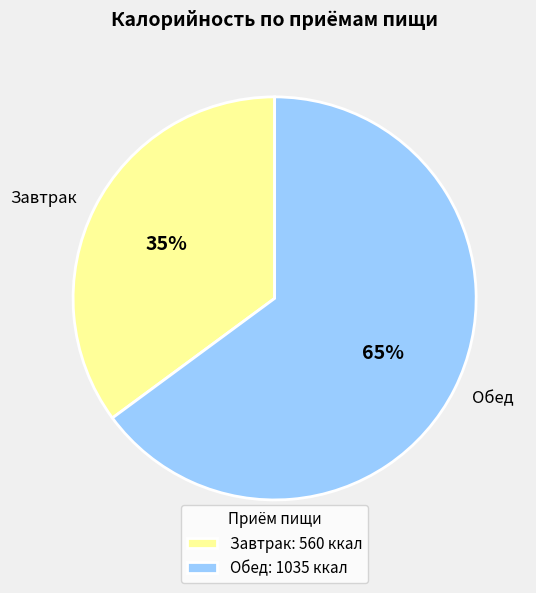

To the nearest percent, what is the difference between the Завтрак and Обед slice percentages?

30%